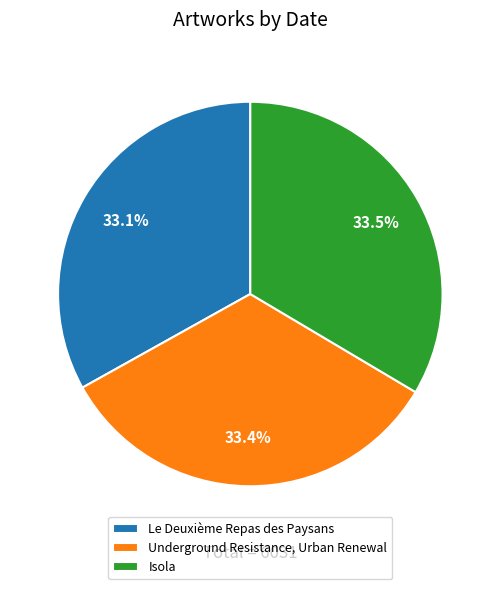

Is there any slice that represents more than half of the pie?

No